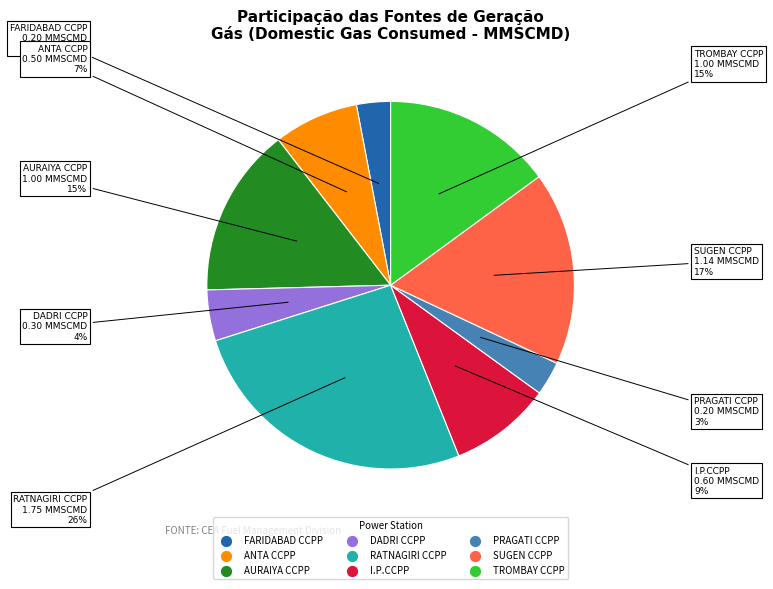

Does any single category account for the majority?

No